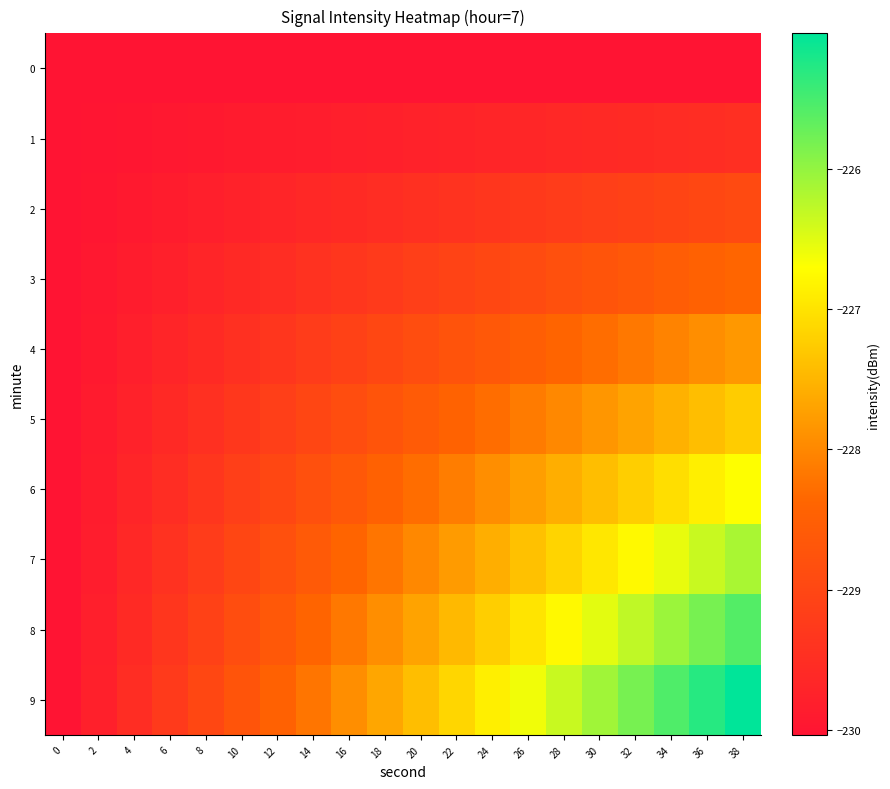

At how many categories does at least one series exceed -228?

12